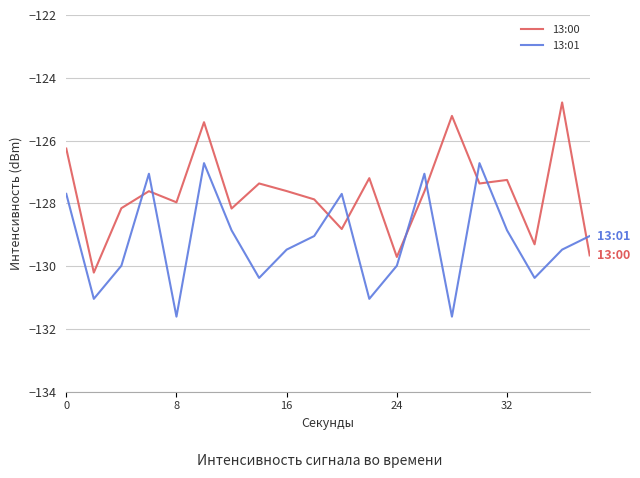

What is the sum of all 13:01 values?

-2583.7